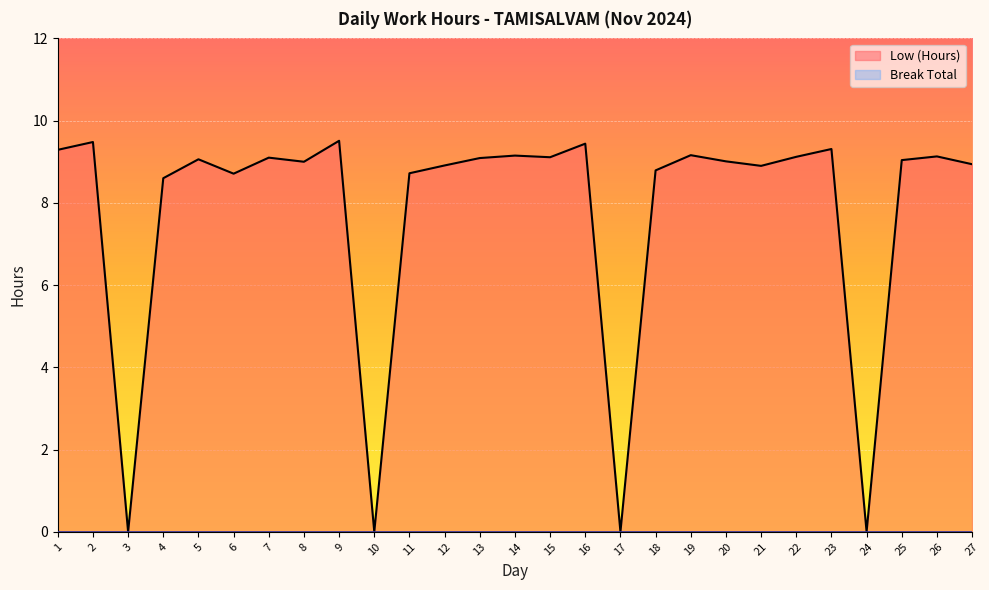

True or false: the data shows 13.4 at 9.

False